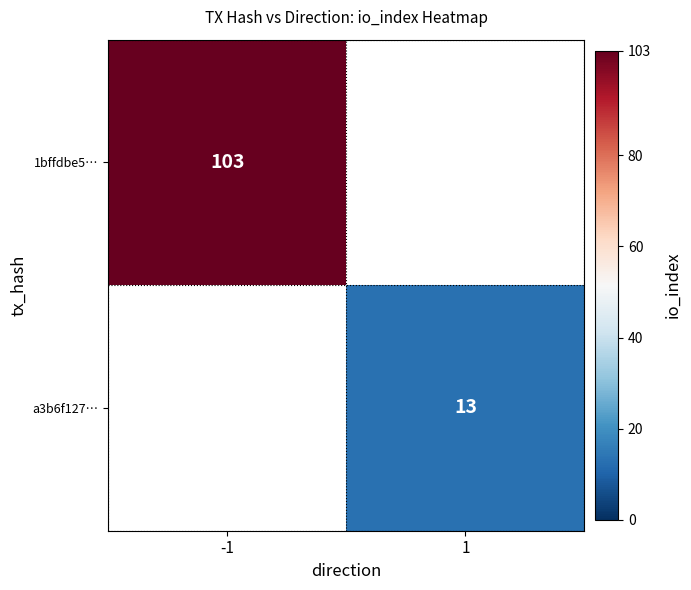

Is it true that 1bffdbe5… equals 179 at -1?

False